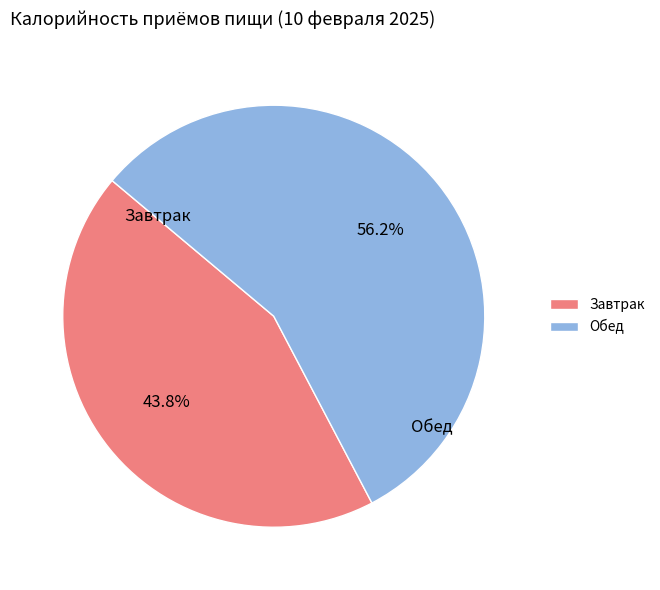

Which has a higher value, Завтрак or Обед?

Обед